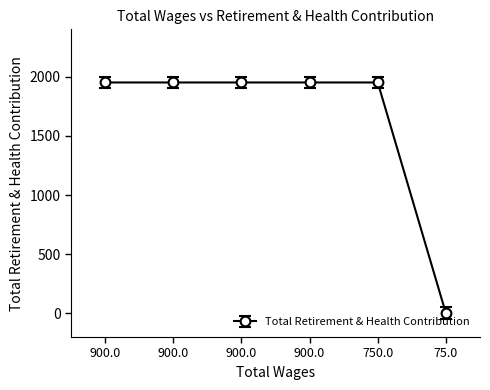

True or false: the data shows 1951 at 900.0.

True